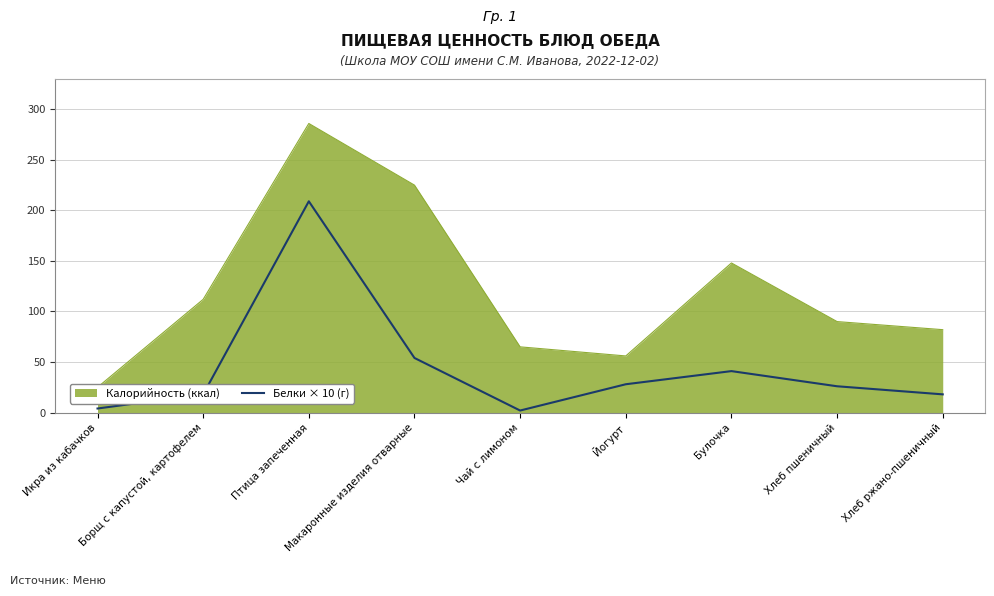

The Белки × 10 (г) series shows 45 at Йогурт. True or false?

False